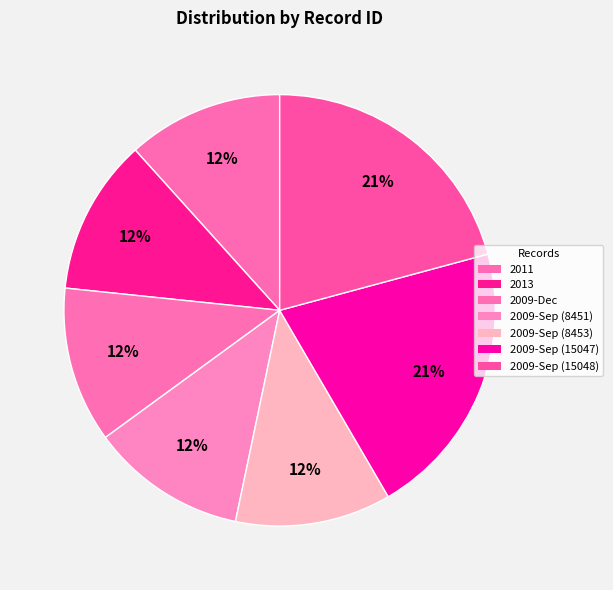

How many segments does this pie chart have?

7